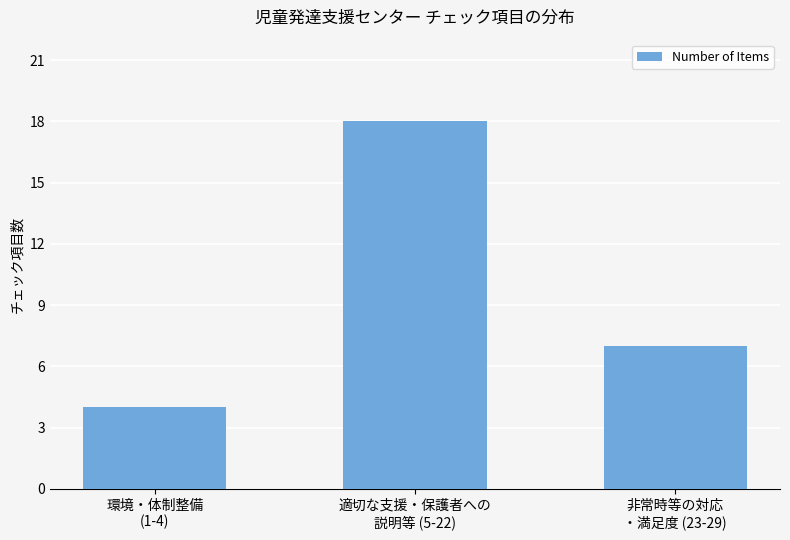

Reading left to right, extract all data points from this chart.

環境・体制整備
(1-4)=4	適切な支援・保護者への
説明等 (5-22)=18	非常時等の対応
・満足度 (23-29)=7